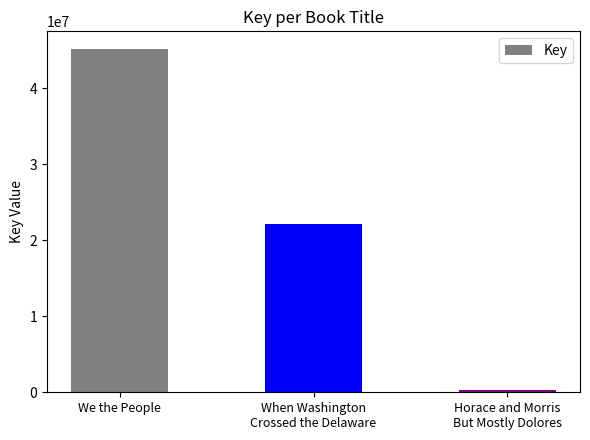

Count the values in the range 332609 to 45253772.

3